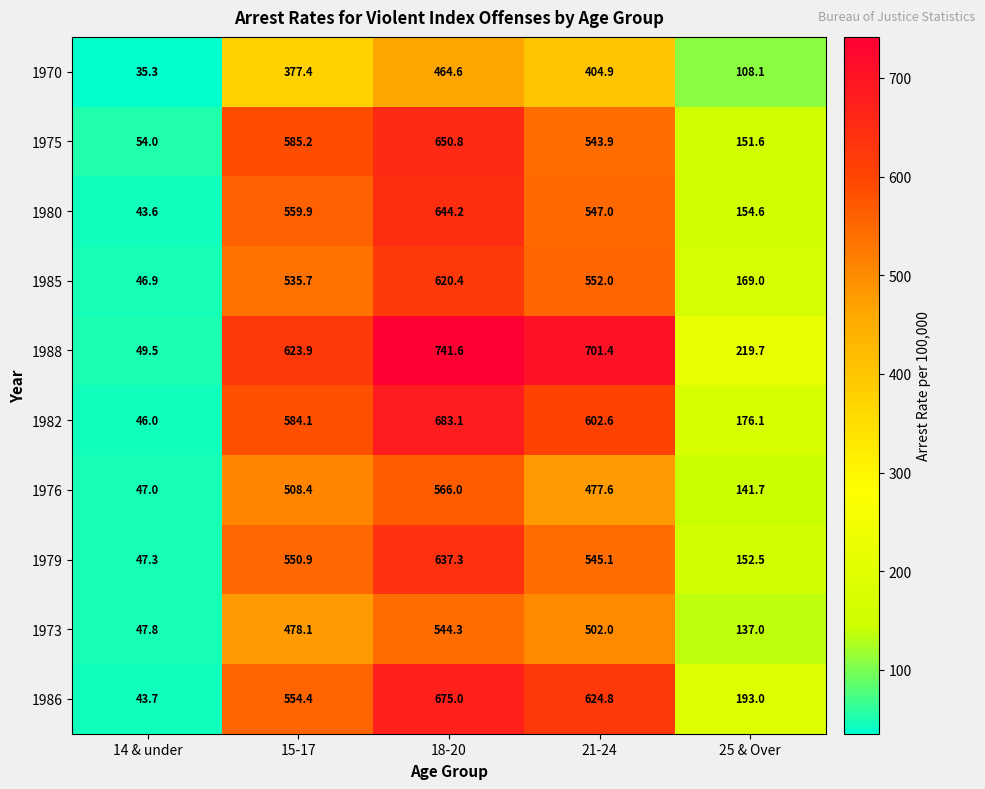

Where is 1980 nearest to the value 343?

25 & Over